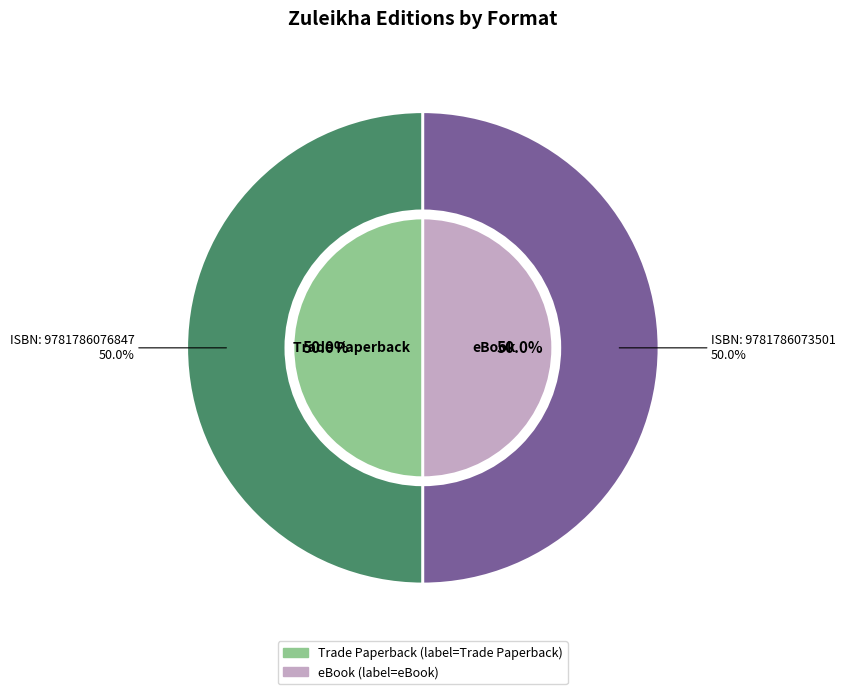

How much of the chart is everything except Trade Paperback?

50.0%